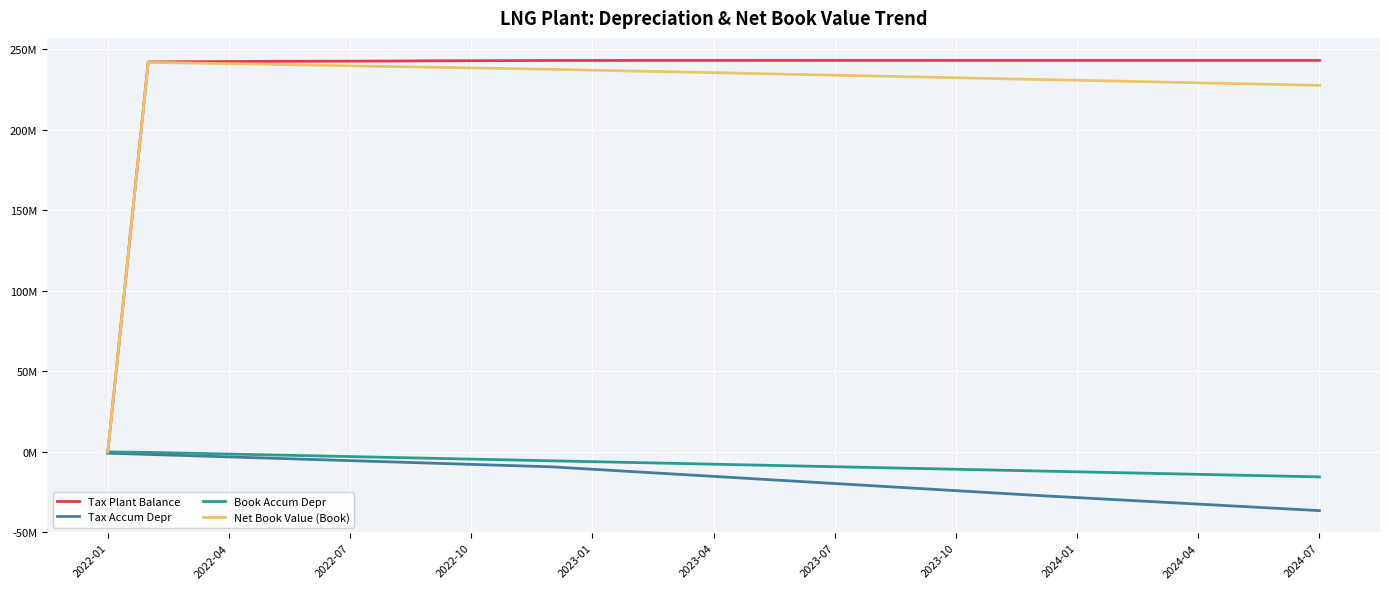

Is this an area chart (filled region under the line)?

No